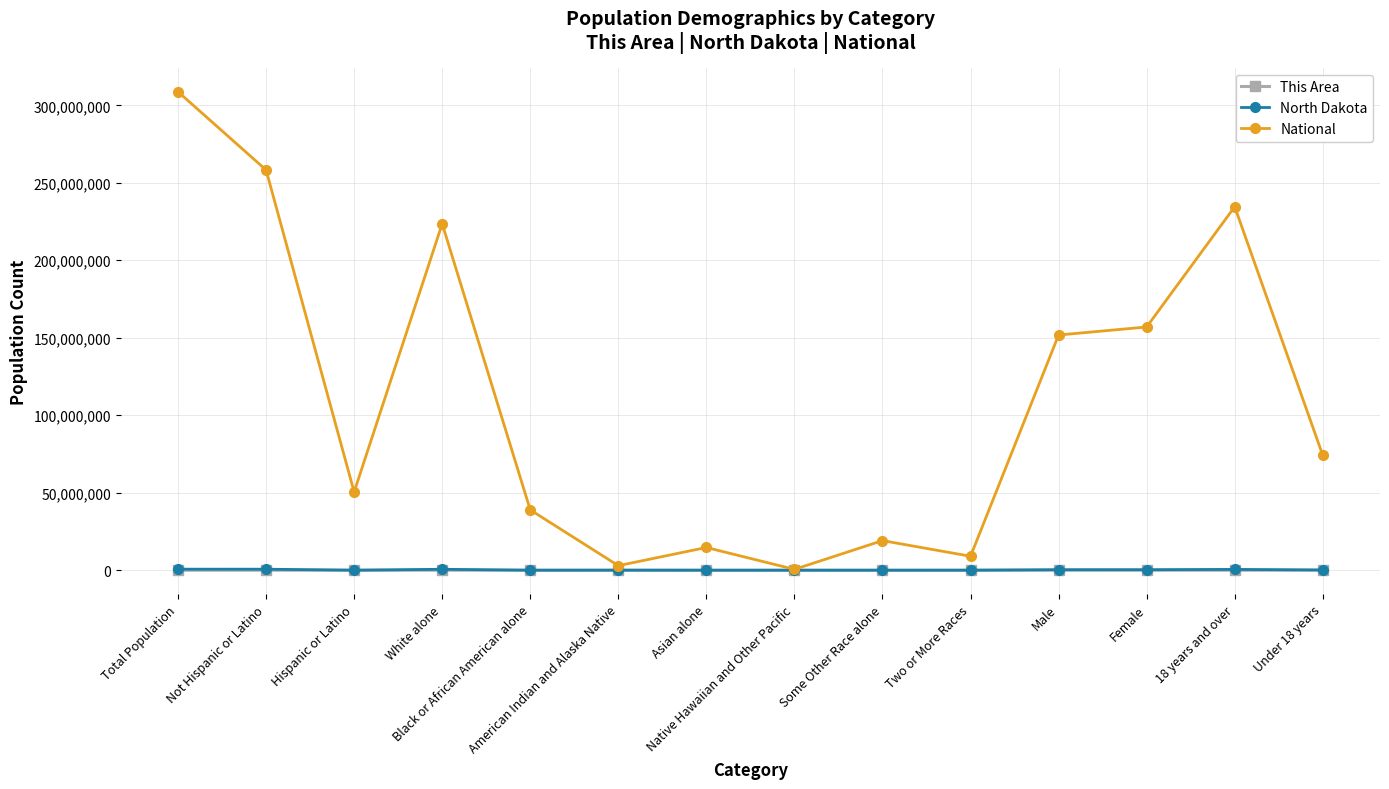

What is the approximate value of National at Total Population, to the nearest 10?

308745540